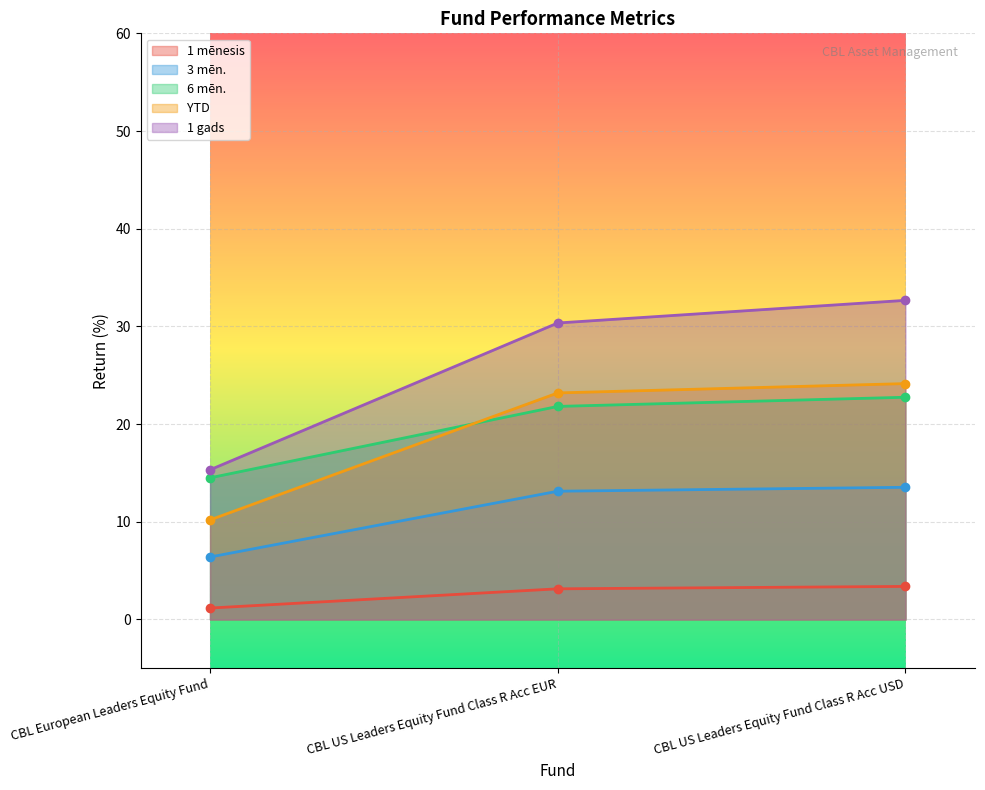

How many lines are shown in the chart?

5